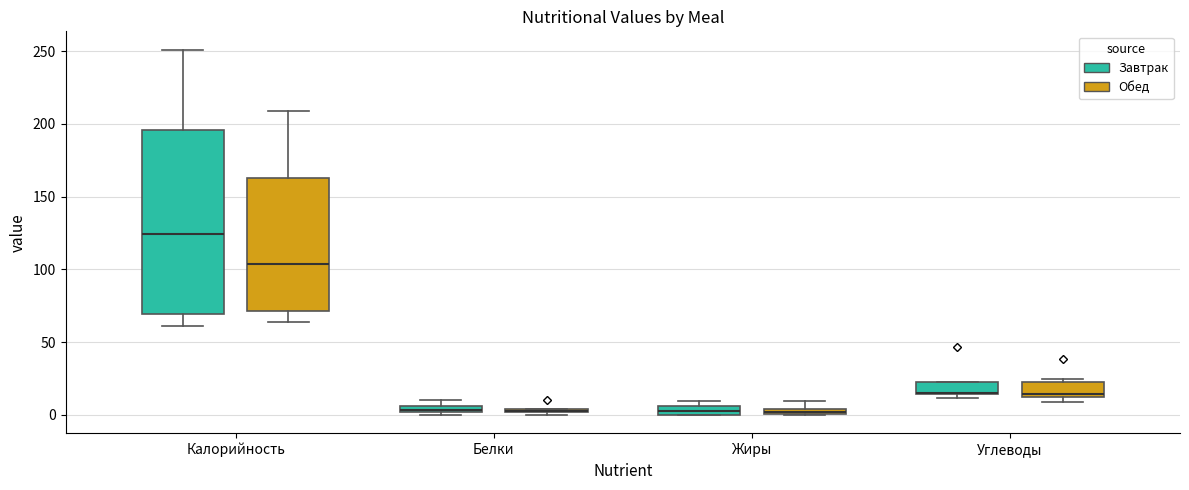

Where does the lower whisker of the box for Калорийность (Обед) end on the y-axis? The values are not printed on the chart, so give them approximately, as read against the axis.

65